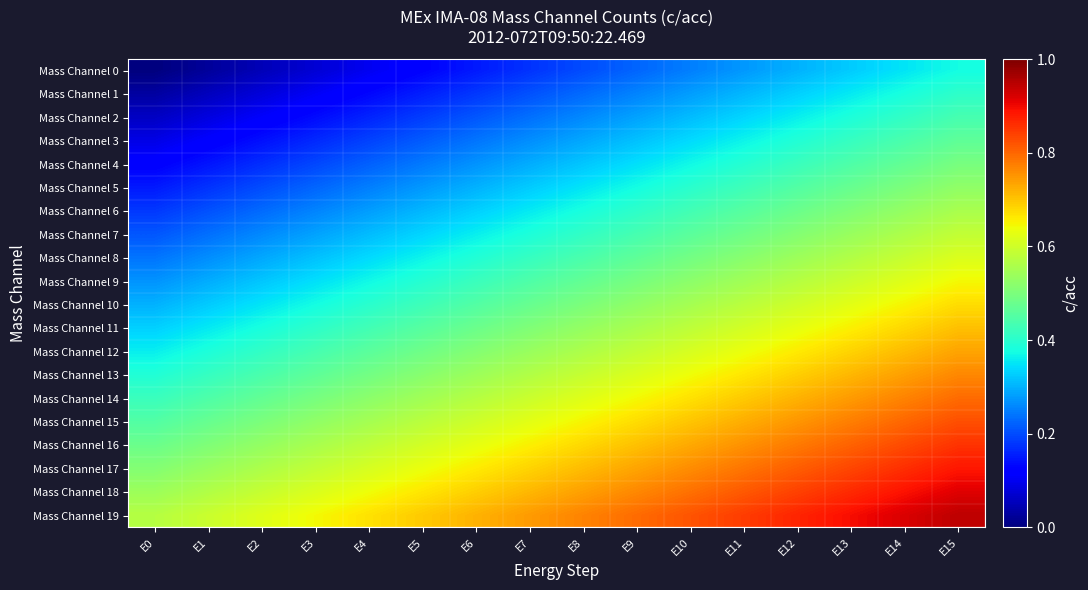

Rank the series by their maximum value, from lowest to highest.

Mass Channel 0, Mass Channel 1, Mass Channel 2, Mass Channel 3, Mass Channel 4, Mass Channel 5, Mass Channel 6, Mass Channel 7, Mass Channel 8, Mass Channel 9, Mass Channel 10, Mass Channel 11, Mass Channel 12, Mass Channel 13, Mass Channel 14, Mass Channel 15, Mass Channel 16, Mass Channel 17, Mass Channel 18, Mass Channel 19